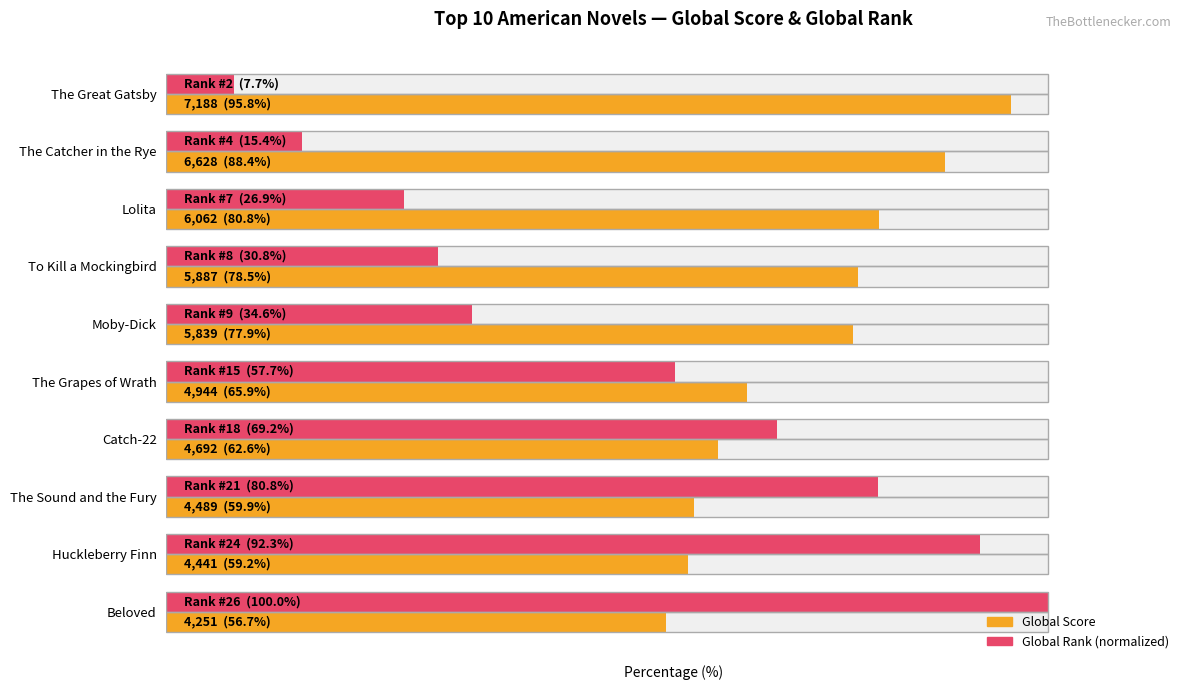

What is the difference between the second highest and second lowest values in the Global Rank (normalized) series?

76.9